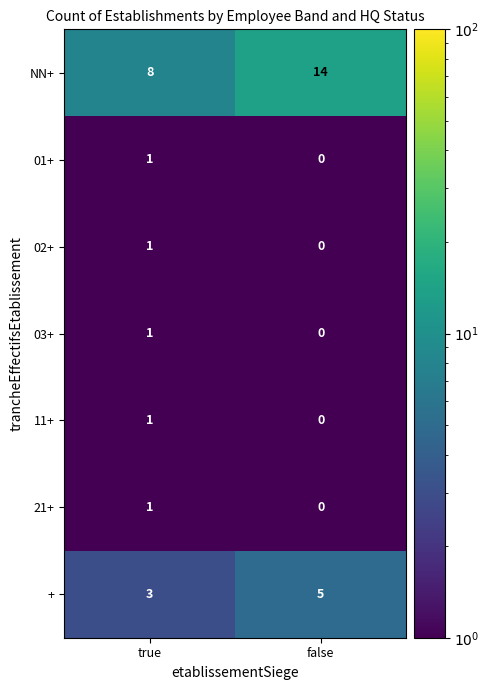

What value does the NN+ series have at true?

8